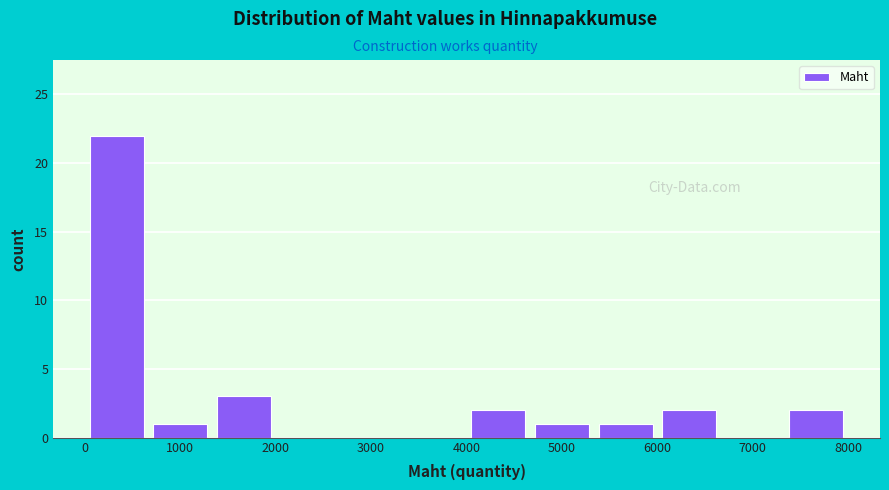

Reading left to right, list every bar in this chart as the range it spans on the x-axis followed by its height. Neither the bar edges nor the heights are printed on the chart, so give them approximately, as read against the axes.

0 to 700: 22
700 to 1300: 1
1300 to 2000: 3
2000 to 2700: 0
2700 to 3300: 0
3300 to 4000: 0
4000 to 4700: 2
4700 to 5300: 1
5300 to 6000: 1
6000 to 6700: 2
6700 to 7300: 0
7300 to 8000: 2